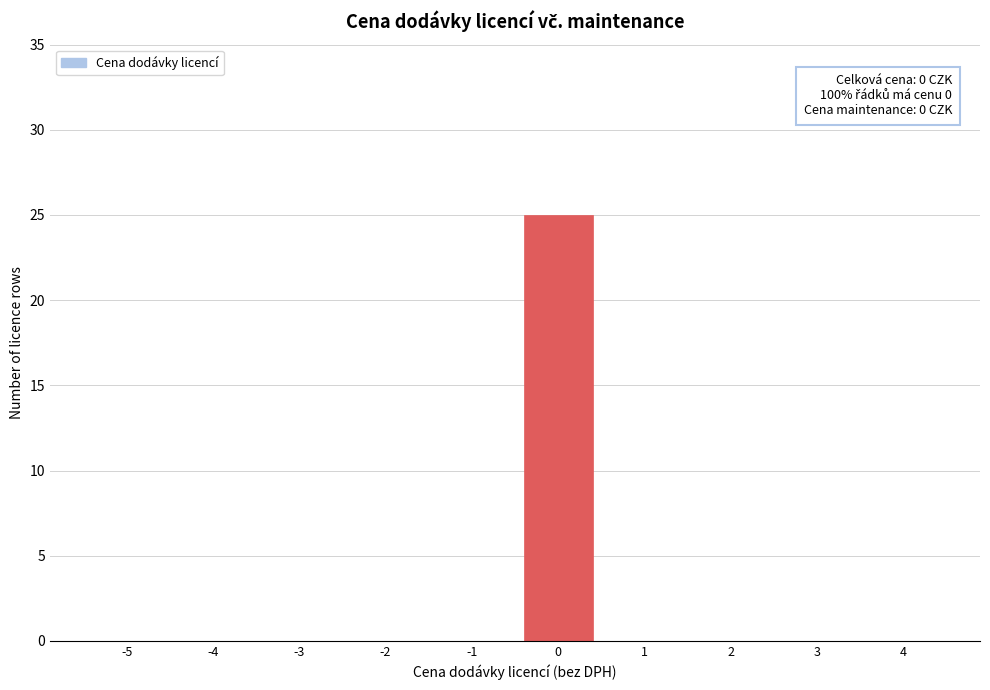

Reading right to left, list all the values displayed in this chart.

4=0	3=0	2=0	1=0	0=25	-1=0	-2=0	-3=0	-4=0	-5=0